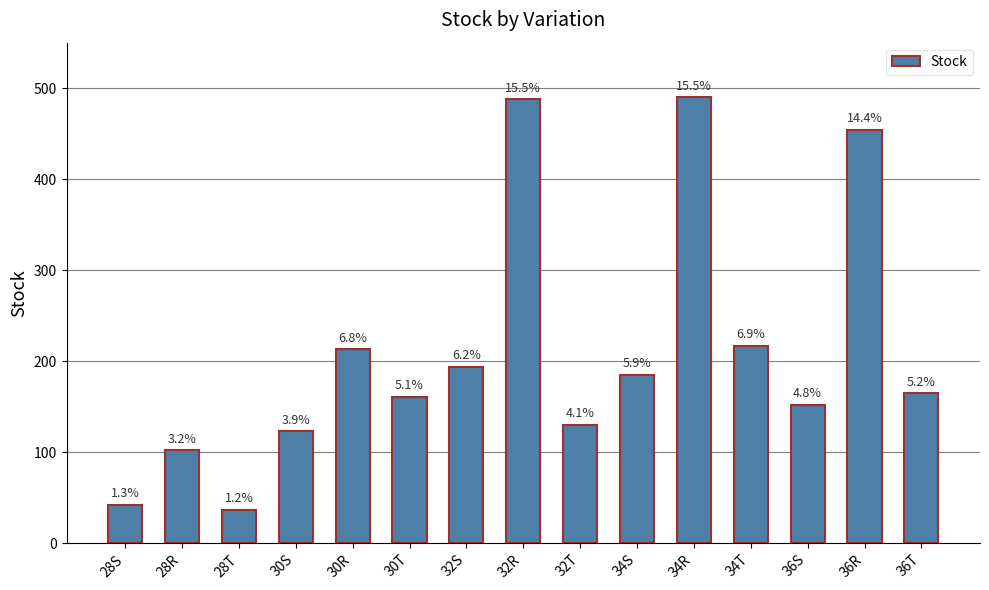

List the labels in order of value, smallest first.

28T, 28S, 28R, 30S, 32T, 36S, 30T, 36T, 34S, 32S, 30R, 34T, 36R, 32R, 34R